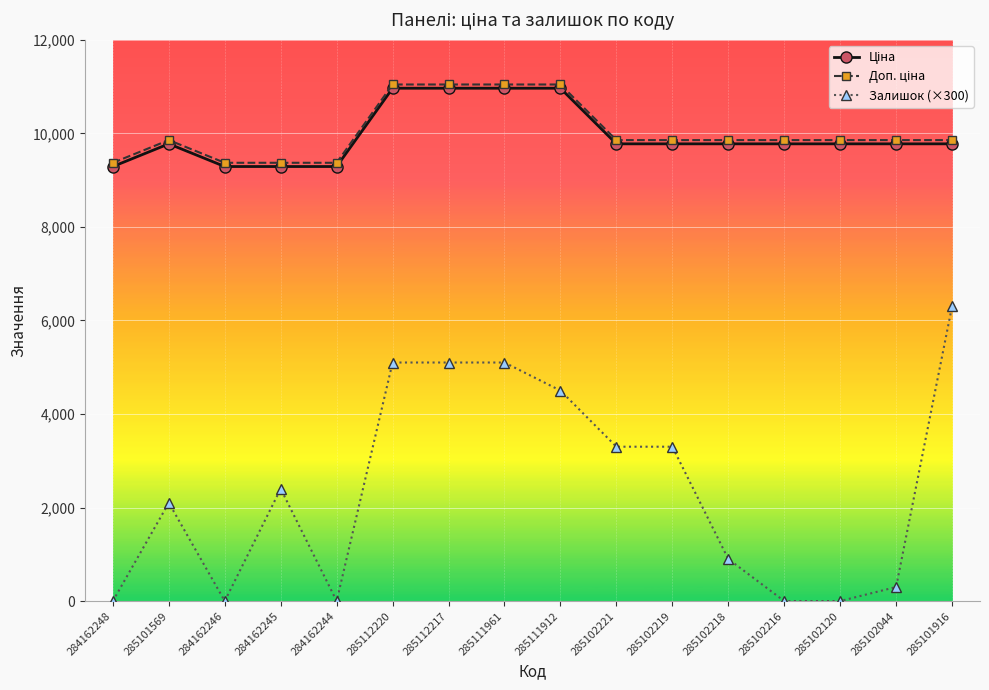

What is the difference between the highest and lowest values at 284162245?

6970.5